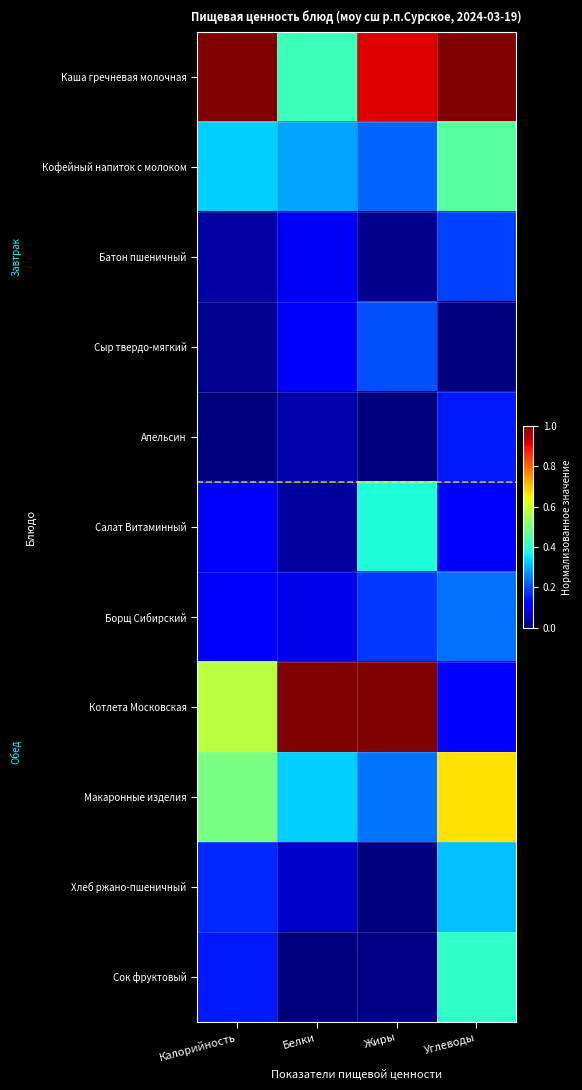

Which category has the highest value across all series?

Калорийность